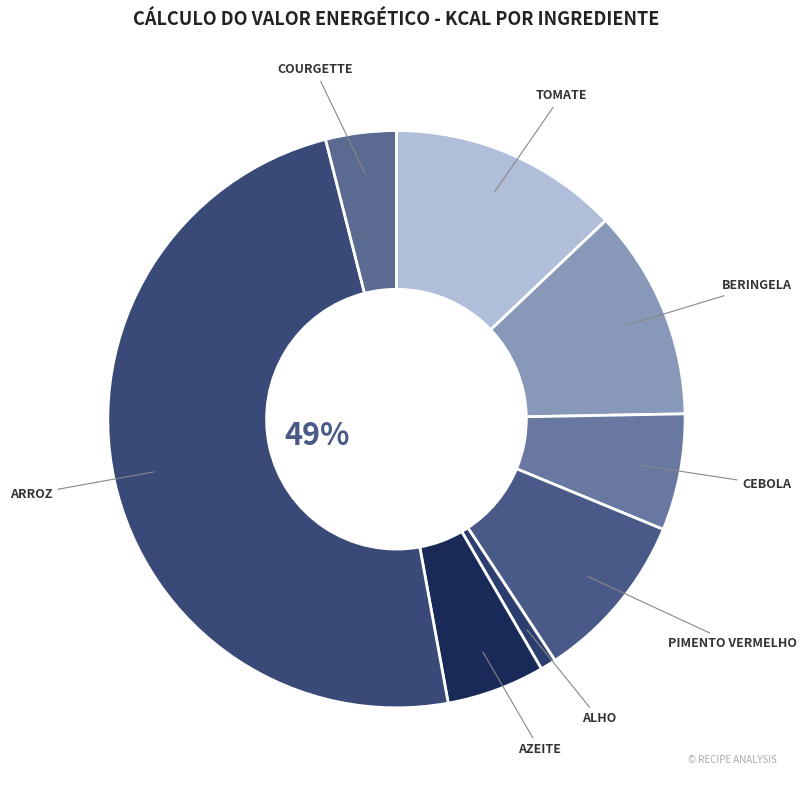

Rank the categories by value from lowest to highest.

alho, courgette, azeite, cebola, pimento vermelho, beringela, tomate, arroz